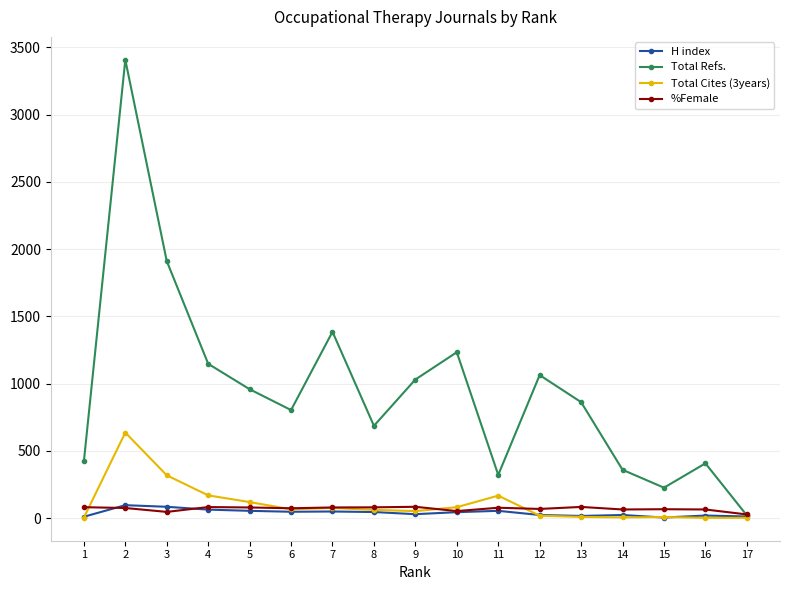

In Total Refs., how many points are lower than both neighbors (excluding endpoints)?

4